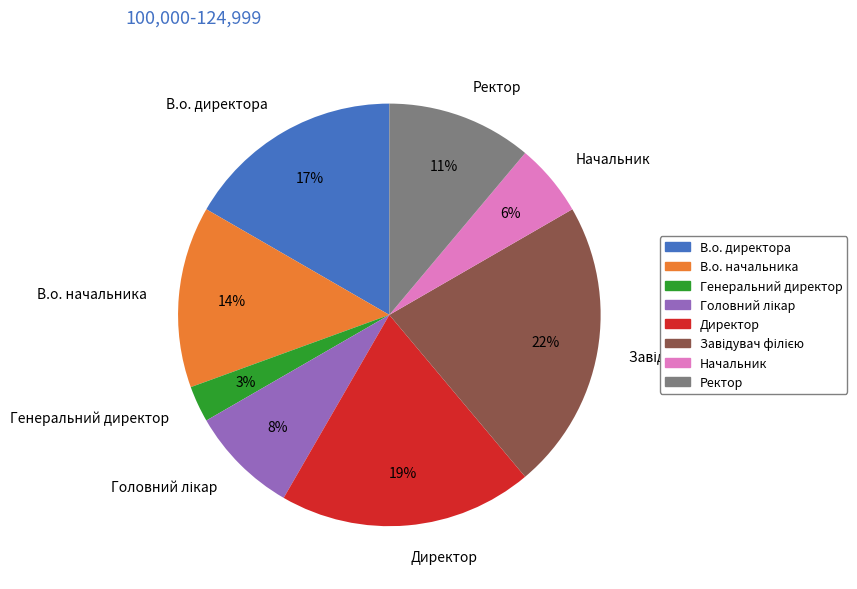

To the nearest percent, what is the average slice percentage?

12%